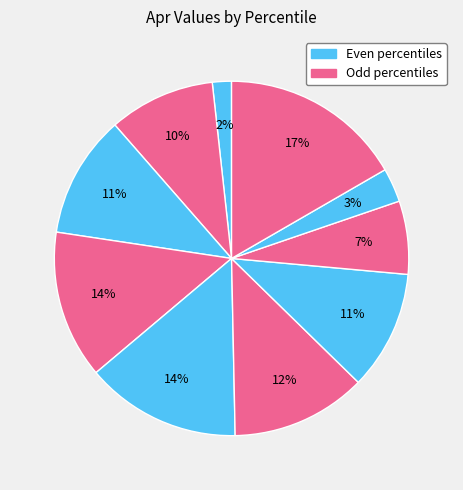

How many slices are in this pie chart?

10